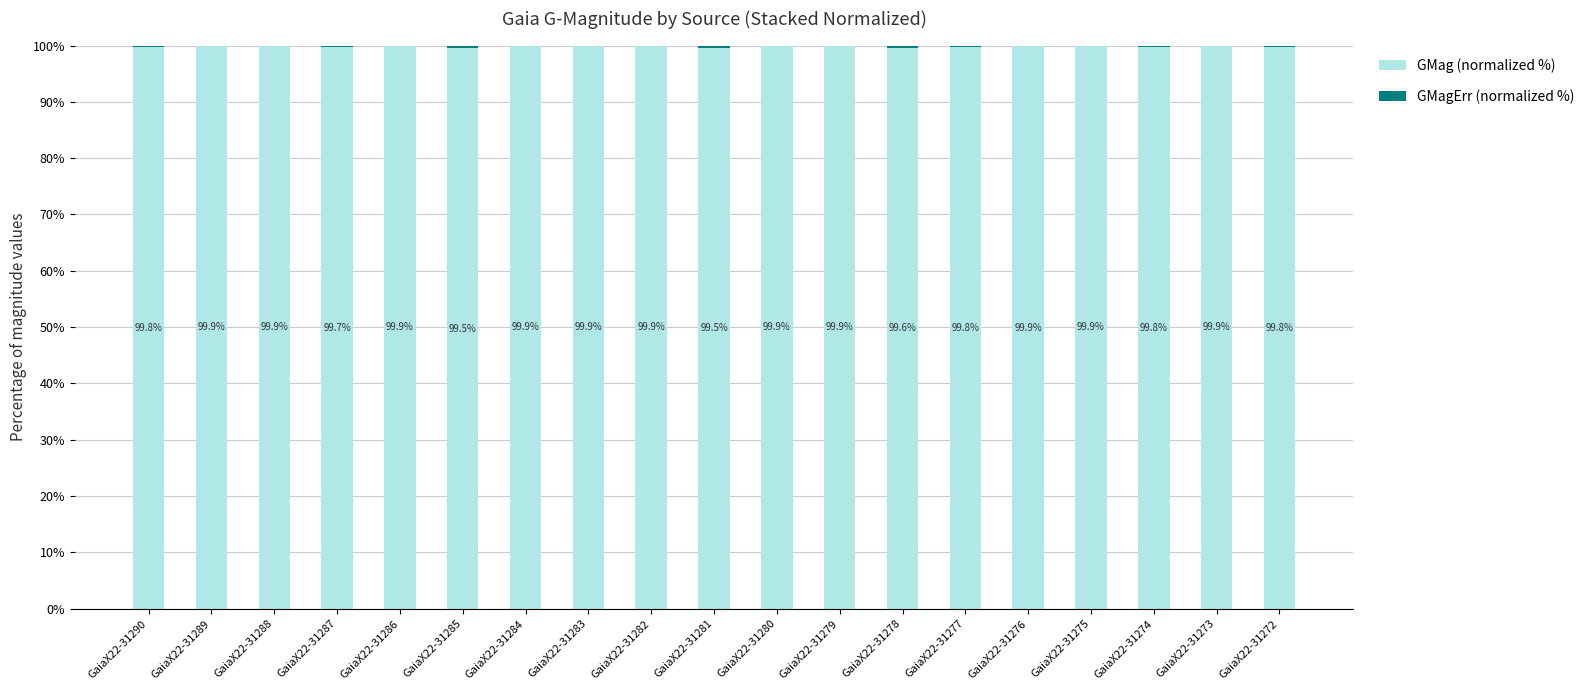

What value does the GMag (normalized %) series have at GaiaX22-31280?

99.9